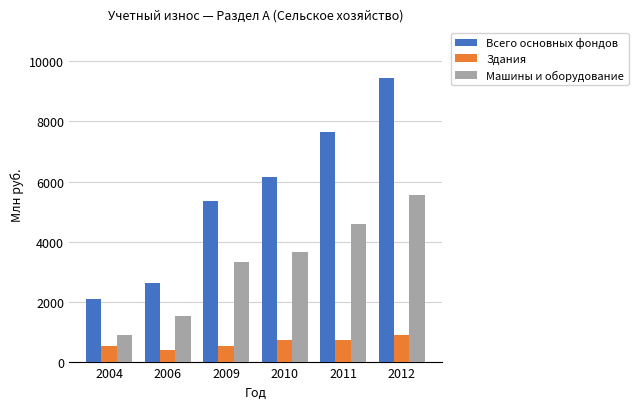

What is the total value across all series at 2006?

4577